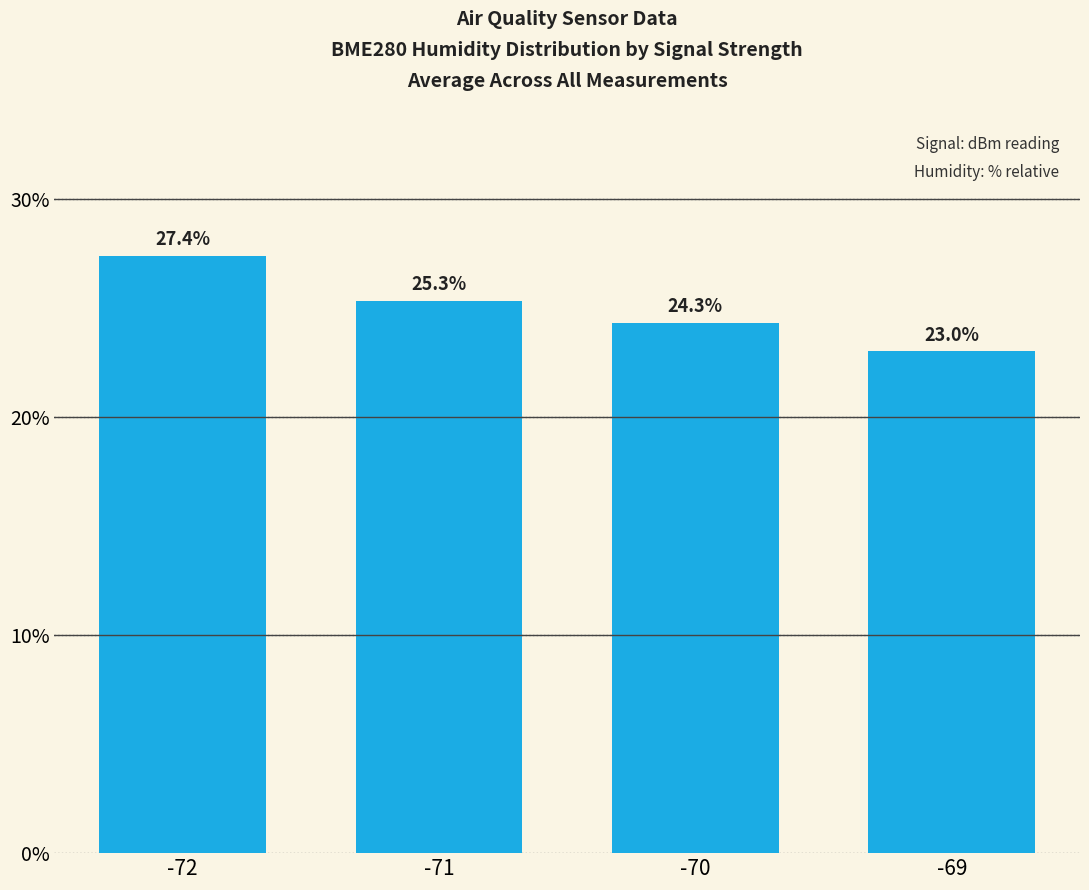

What is the approximate value at -72?

27.4